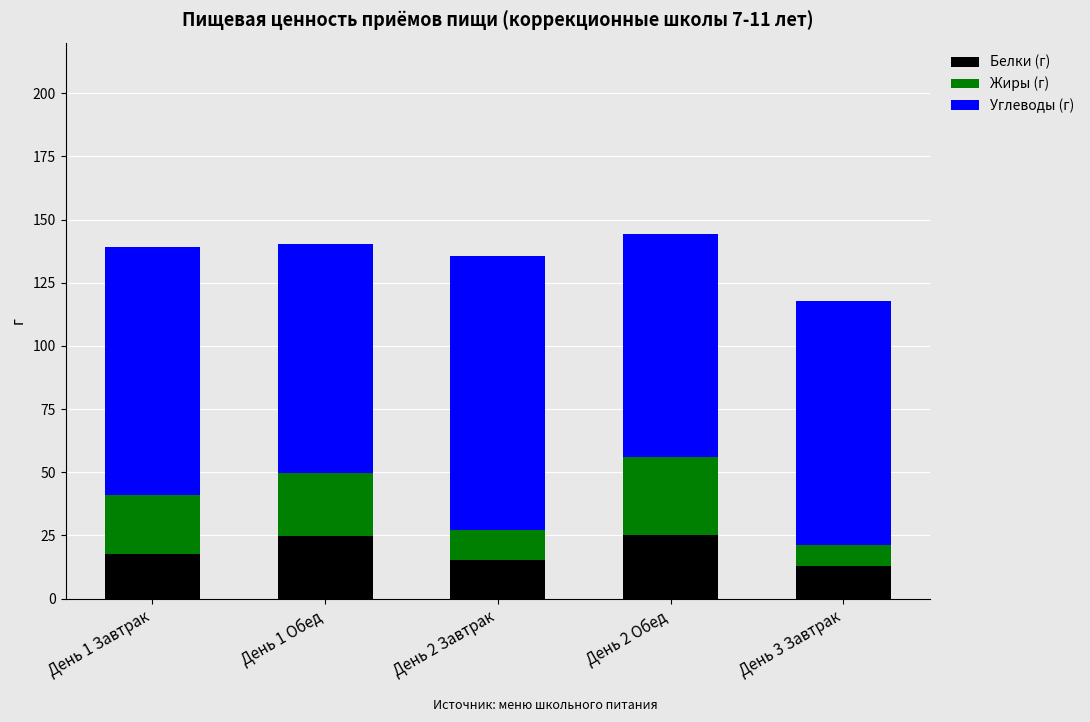

Read the Белки (г) value at День 1 Обед.

24.7